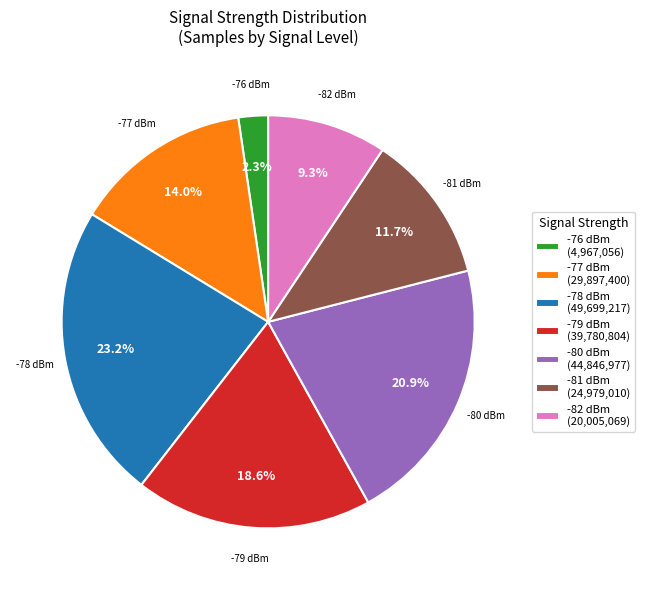

Approximately how many times larger is the value at -77 dBm compared to -78 dBm?

0.6